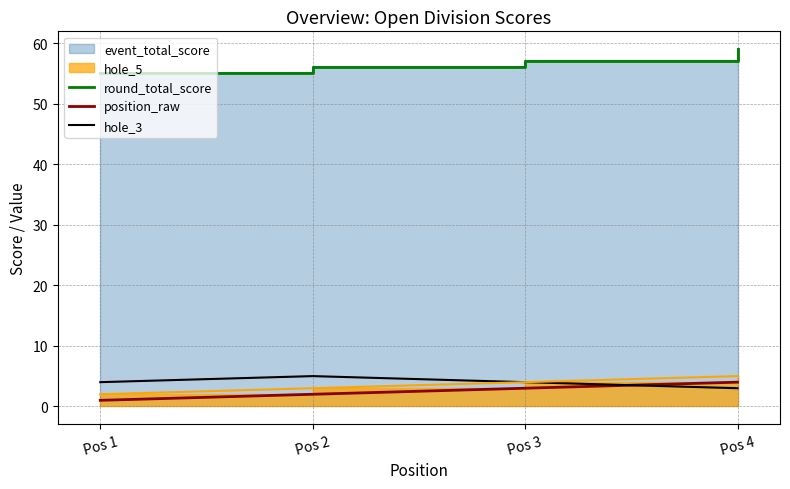

Count the round_total_score values in the range 56 to 59.

3